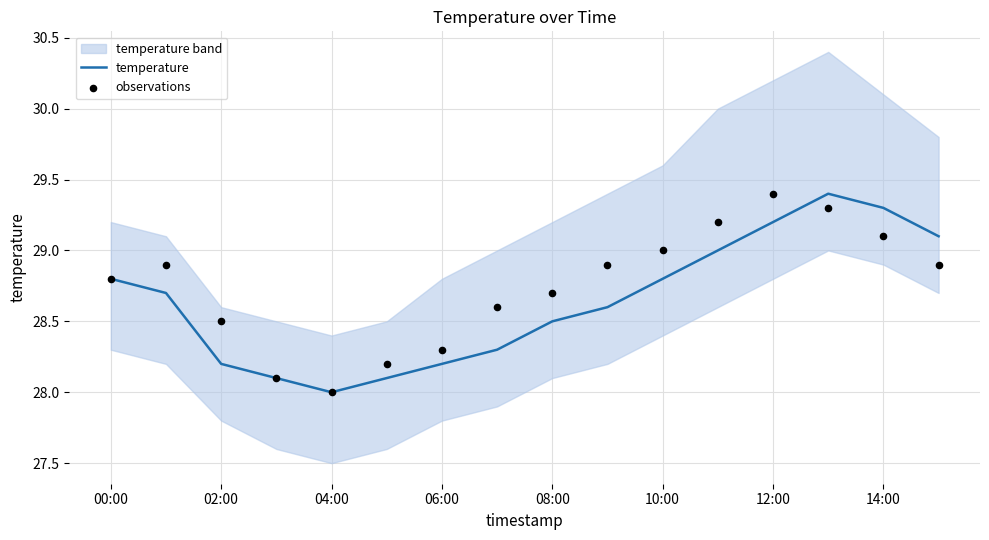

Which series has the largest total across all categories?

observations